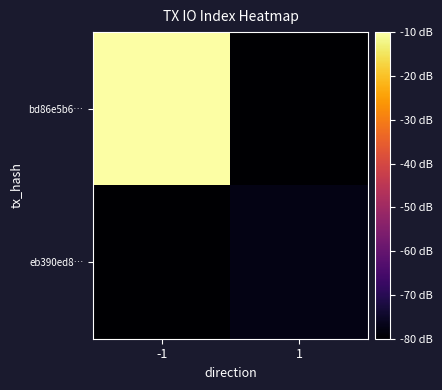

Which has a higher value, -1 or 1?

-1